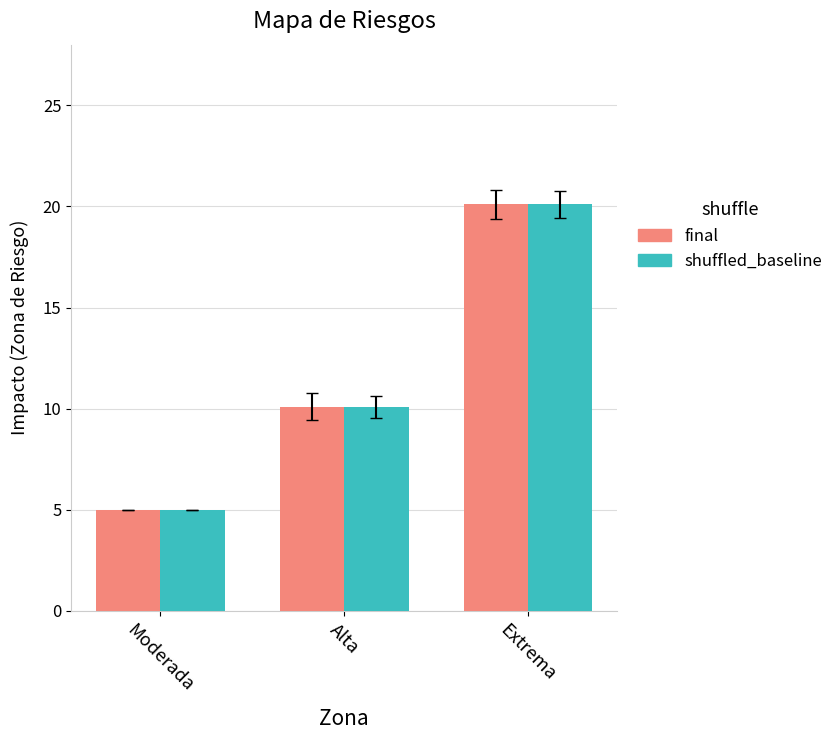

The value of final at Extrema is 20.1. True or false?

True